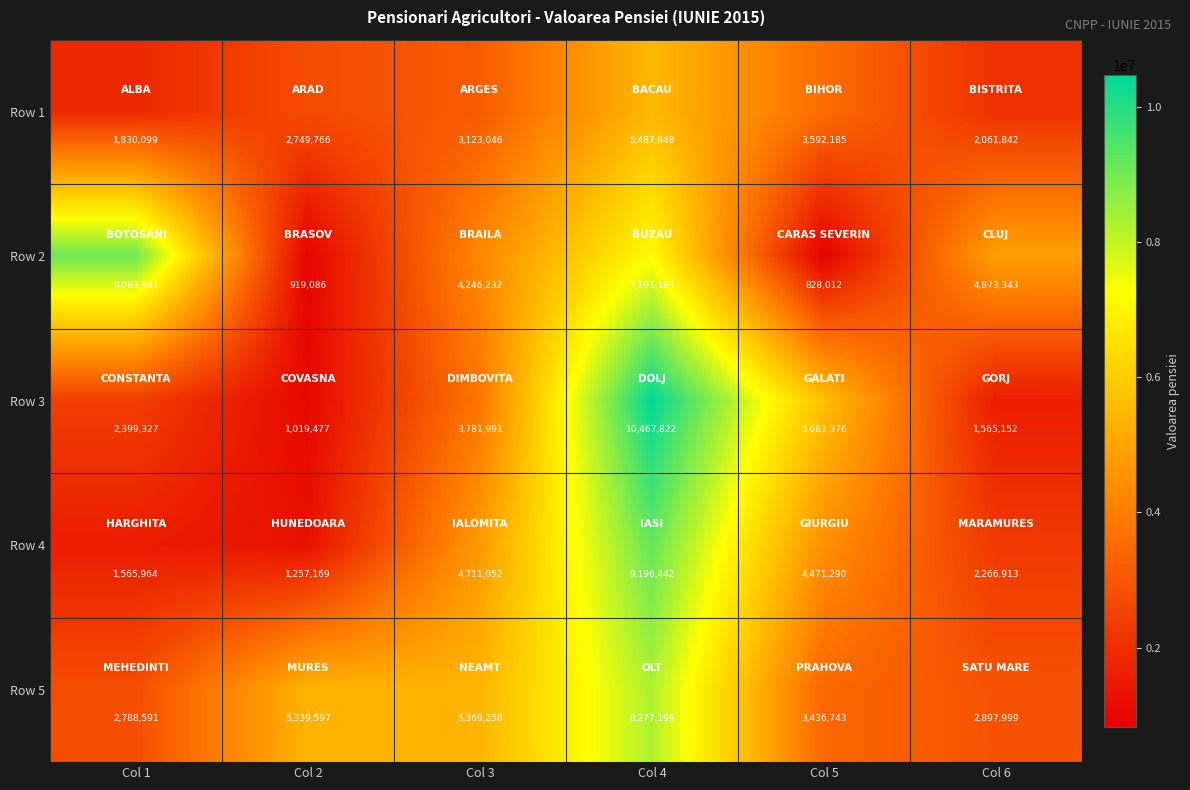

What is the spread (max minus min) of values at Col 5?

4855364